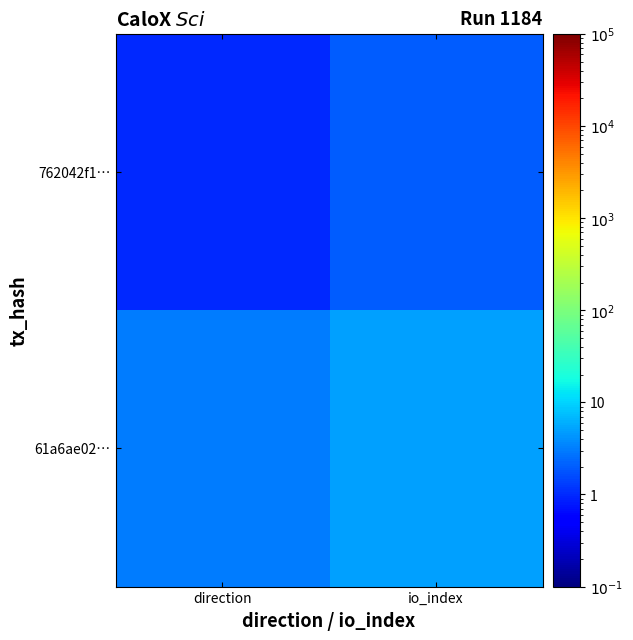

Rank the series by their maximum value, from highest to lowest.

61a6ae02…, 762042f1…